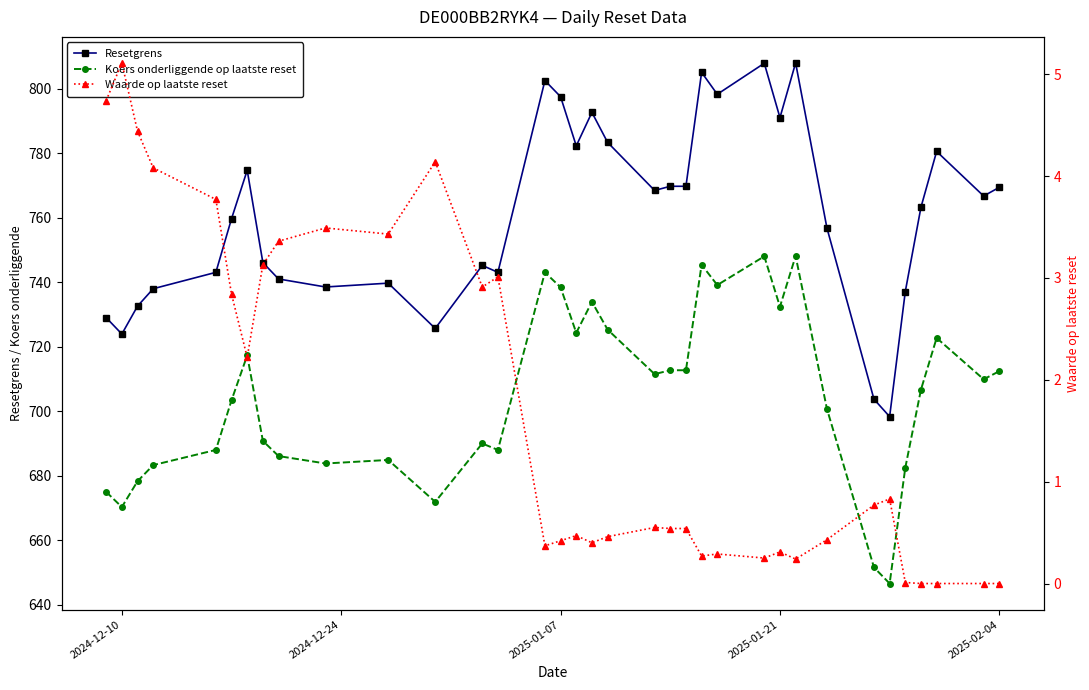

What is the difference between the highest and lowest values at 2025-01-07?

797.1